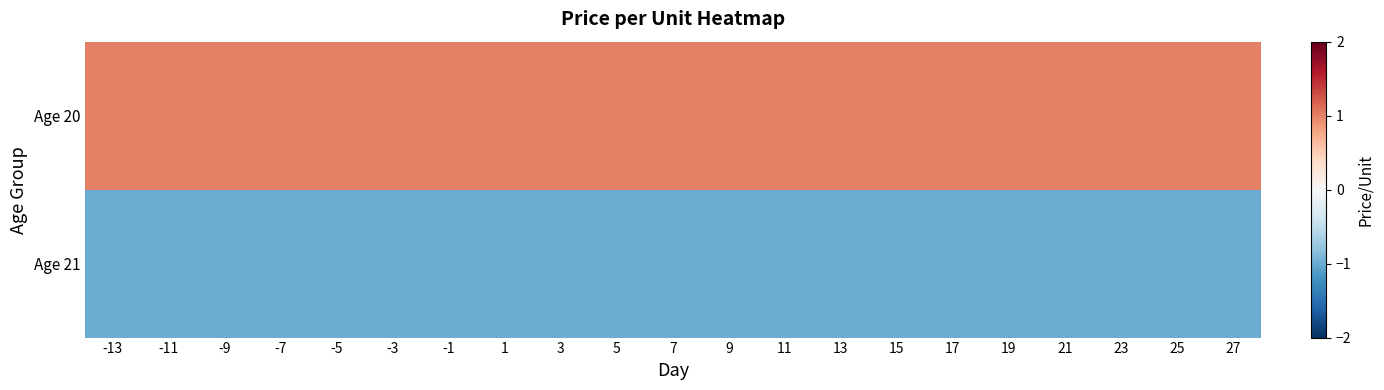

Reading left to right, what are all the values shown in this chart?

Age 20: -13=1	-11=1	-9=1	-7=1	-5=1	-3=1	-1=1	1=1	3=1	5=1	7=1	9=1	11=1	13=1	15=1	17=1	19=1	21=1	23=1	25=1	27=1
Age 21: -13=-1	-11=-1	-9=-1	-7=-1	-5=-1	-3=-1	-1=-1	1=-1	3=-1	5=-1	7=-1	9=-1	11=-1	13=-1	15=-1	17=-1	19=-1	21=-1	23=-1	25=-1	27=-1